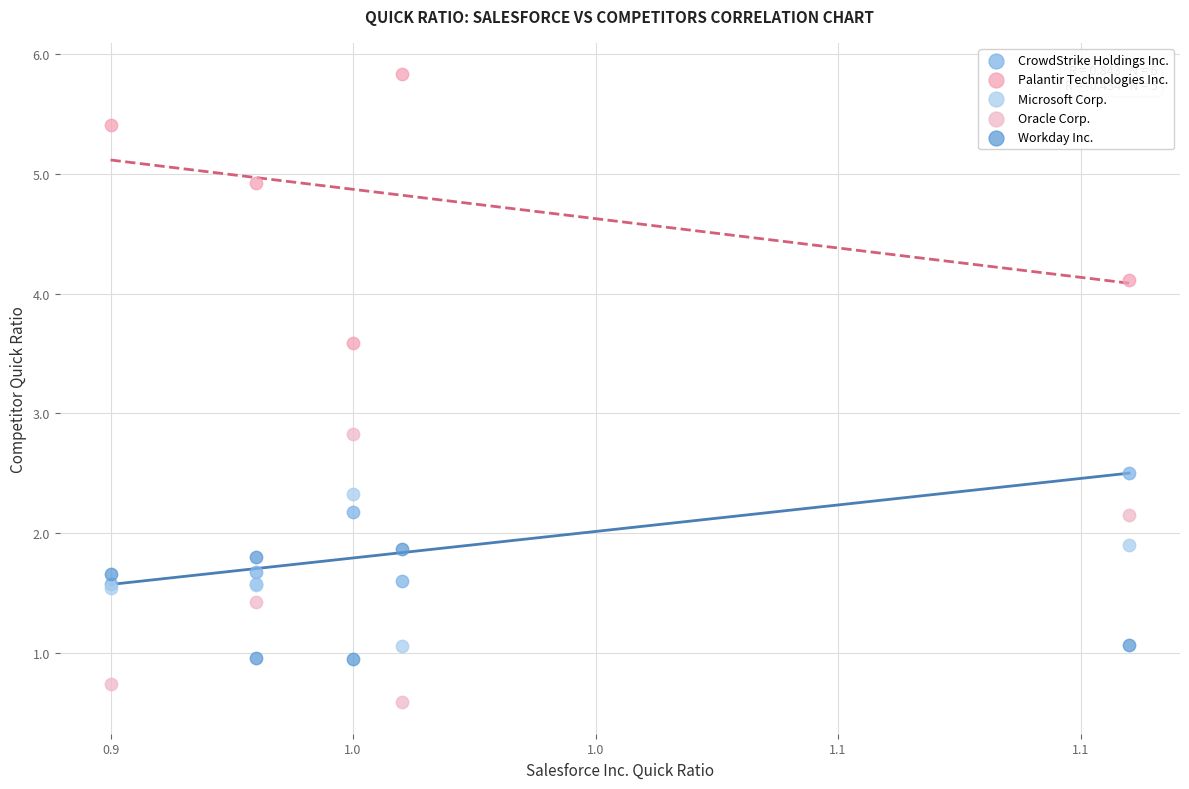

Which series reaches the maximum Y coordinate?

Palantir Technologies Inc.